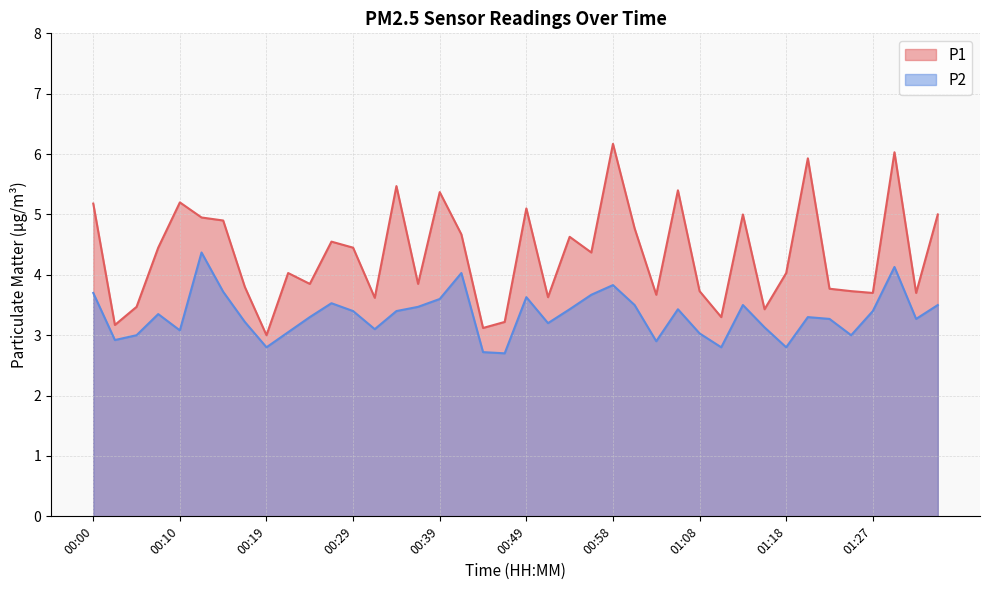

Rank the series by their average value, from lowest to highest.

P2, P1